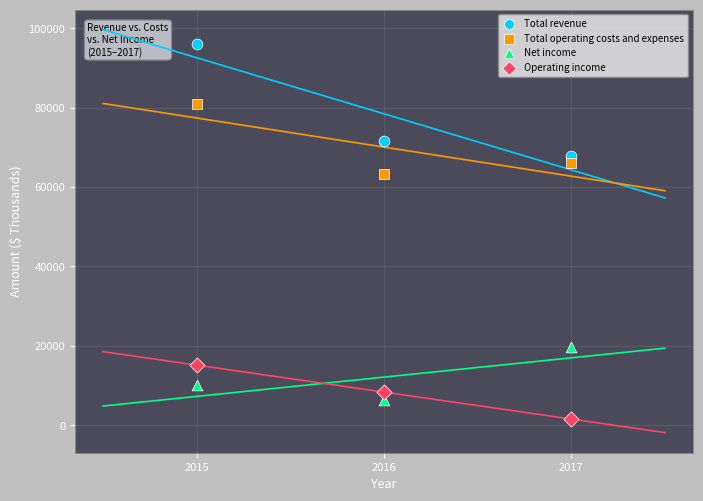

Which series reaches the minimum Y coordinate?

Operating income